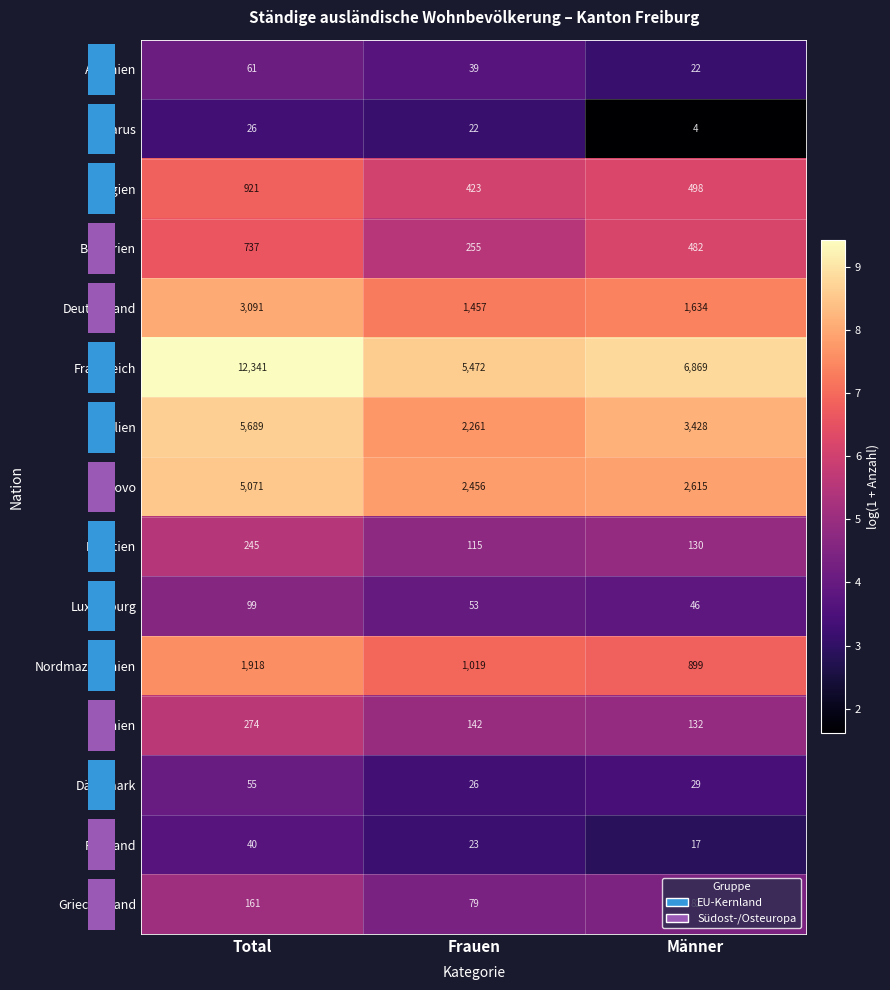

What is the average value of the Dänemark series?

37